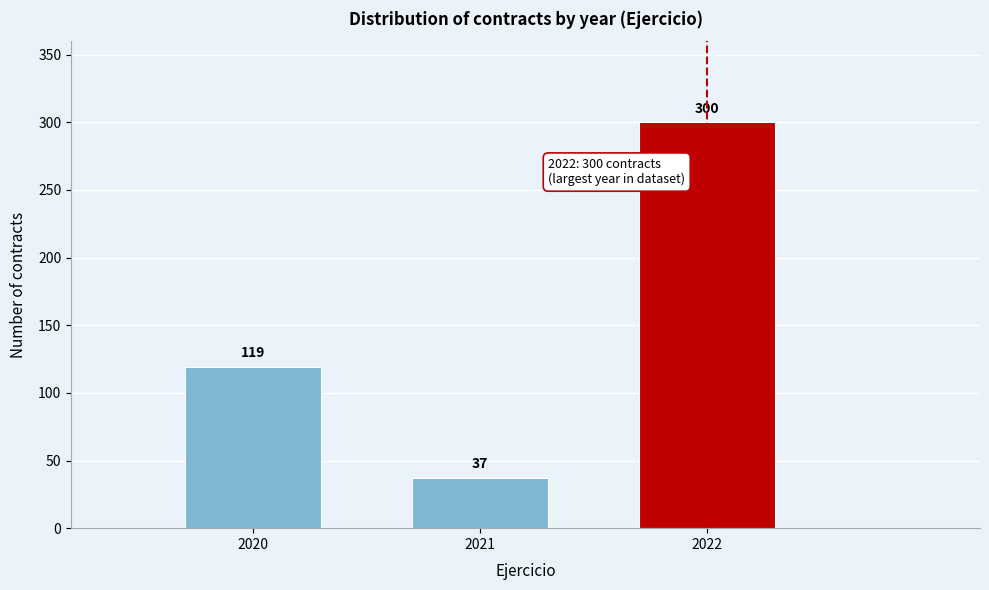

Reading right to left, extract all data points from this chart.

300	37	119